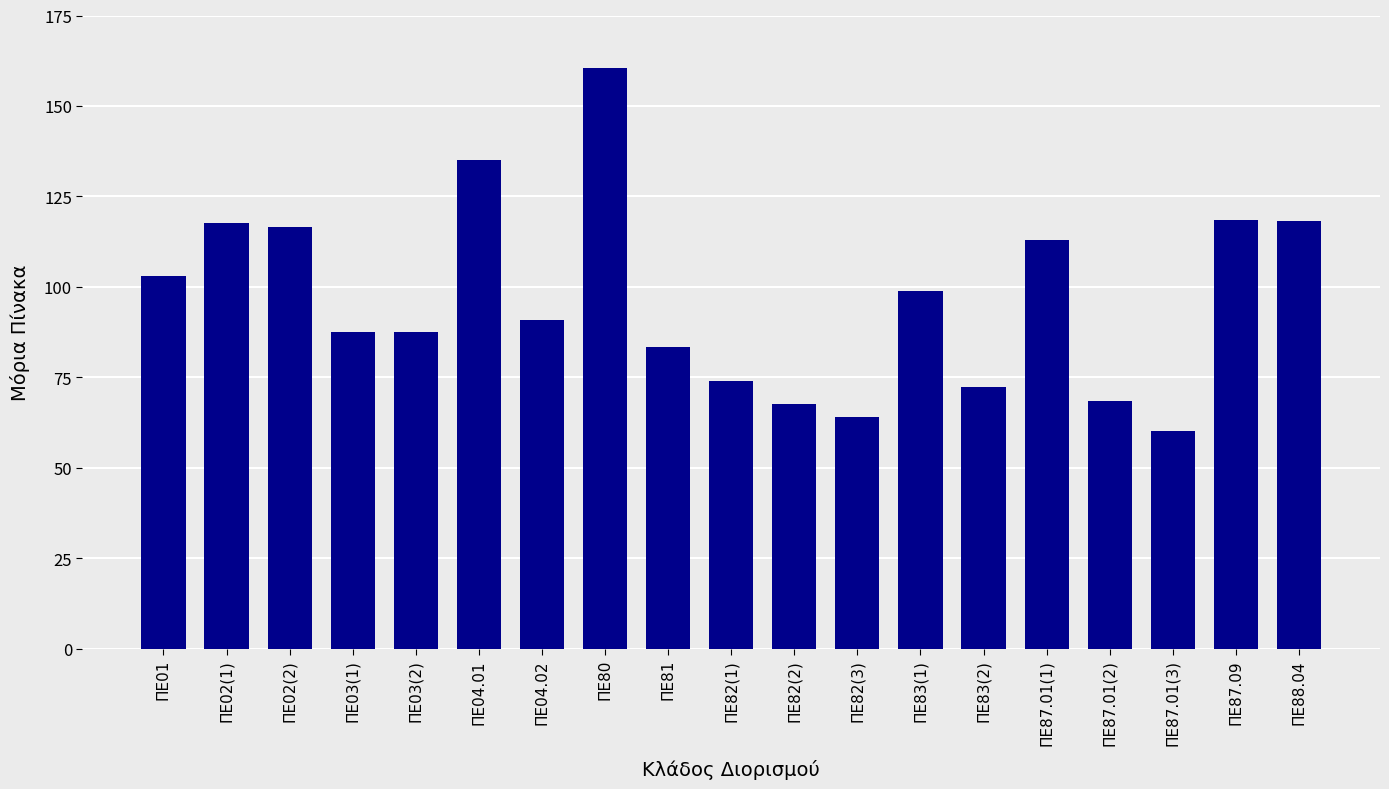

What is the minimum value shown in the chart?

60.2